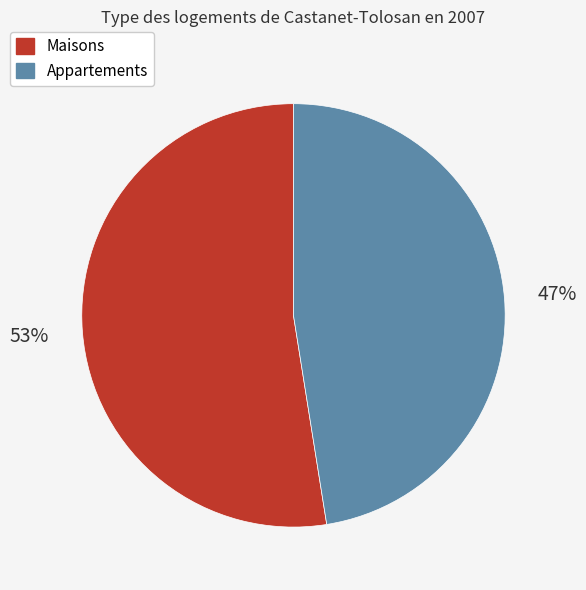

How many slices are in this pie chart?

2